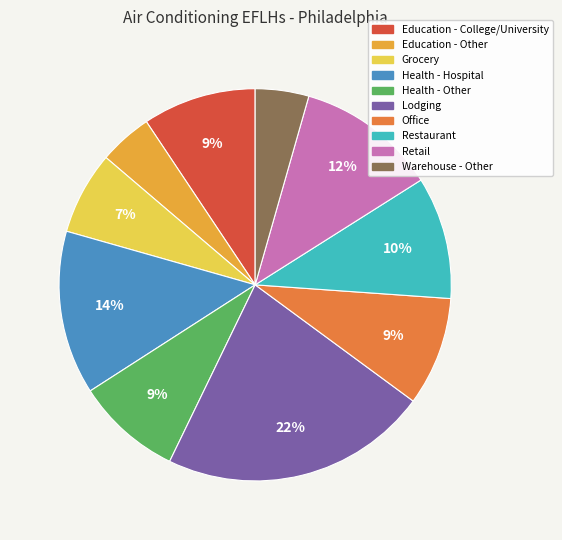

Between Health - Other and Warehouse - Other, which is larger?

Health - Other